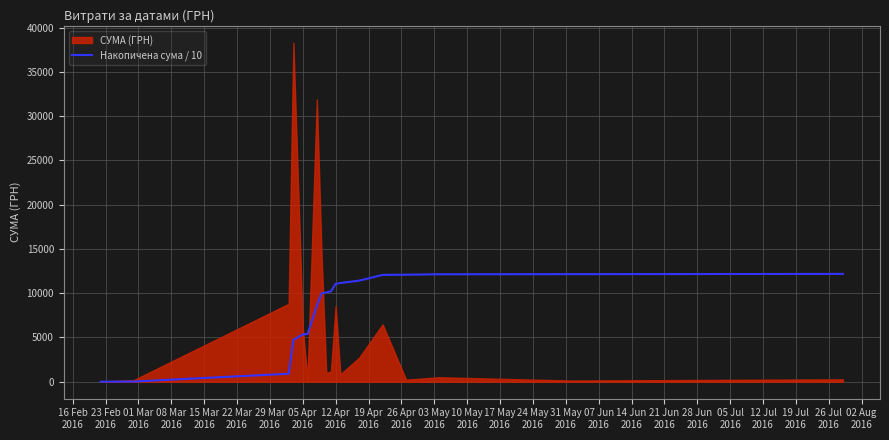

What is the maximum value for Накопичена сума / 10?

12184.0